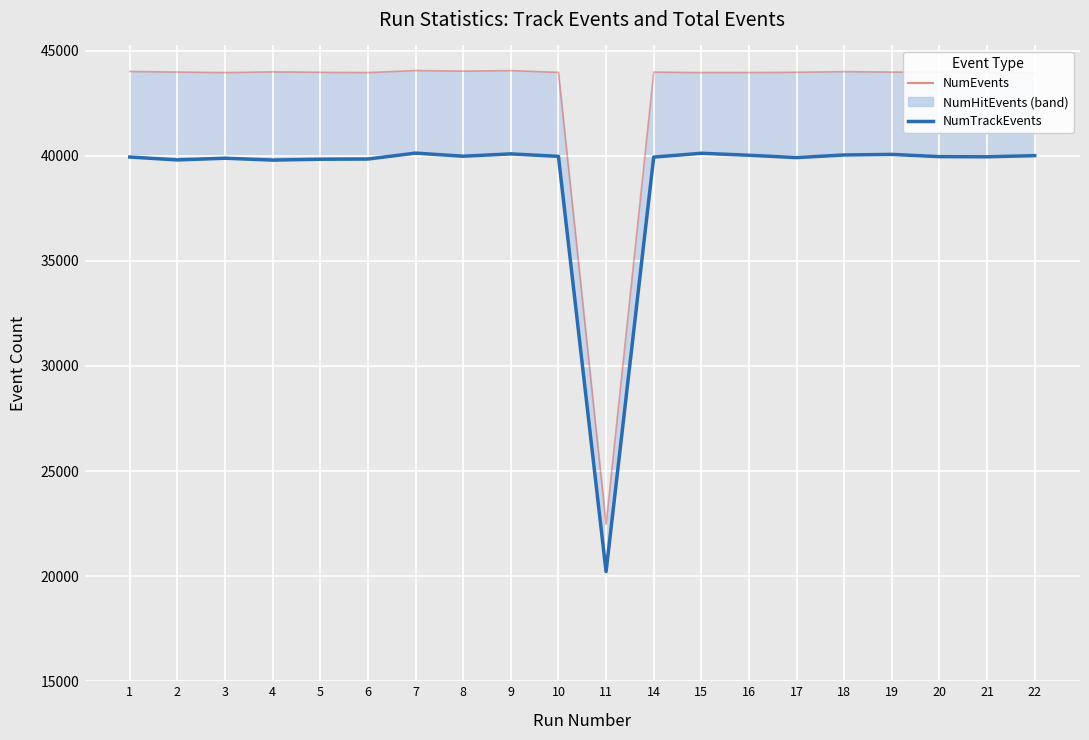

The NumTrackEvents series shows 18949 at 17. True or false?

False